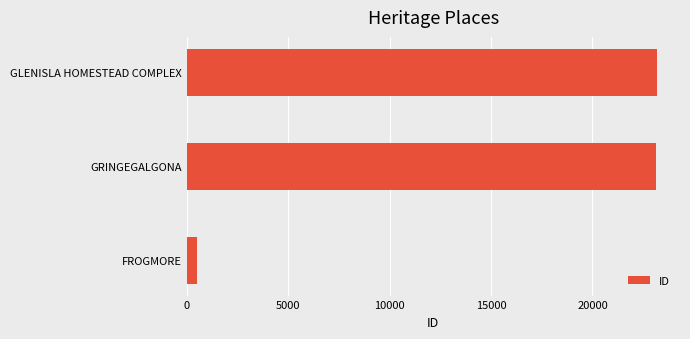

What value does the data have at FROGMORE, to the nearest 10?

510